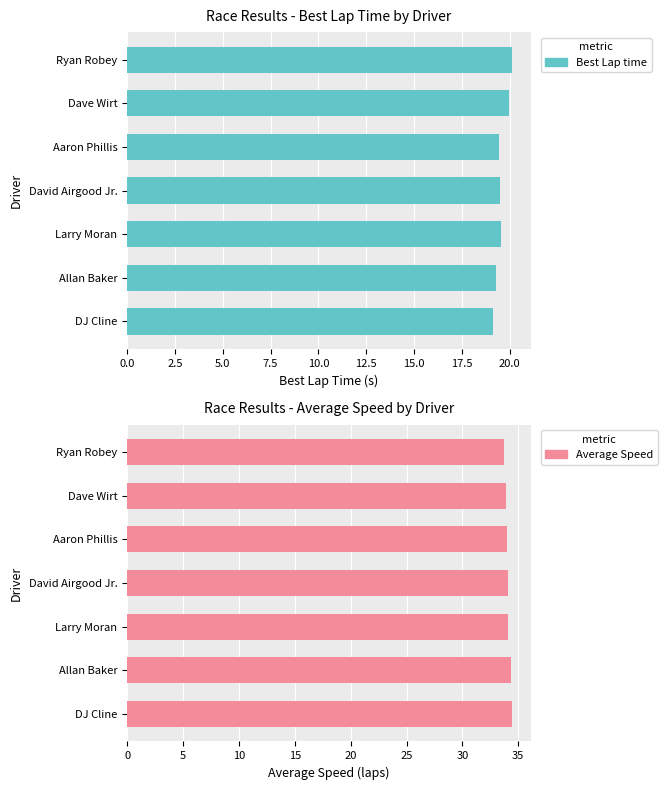

The value of Average Speed at Ryan Robey is 54.9. True or false?

False